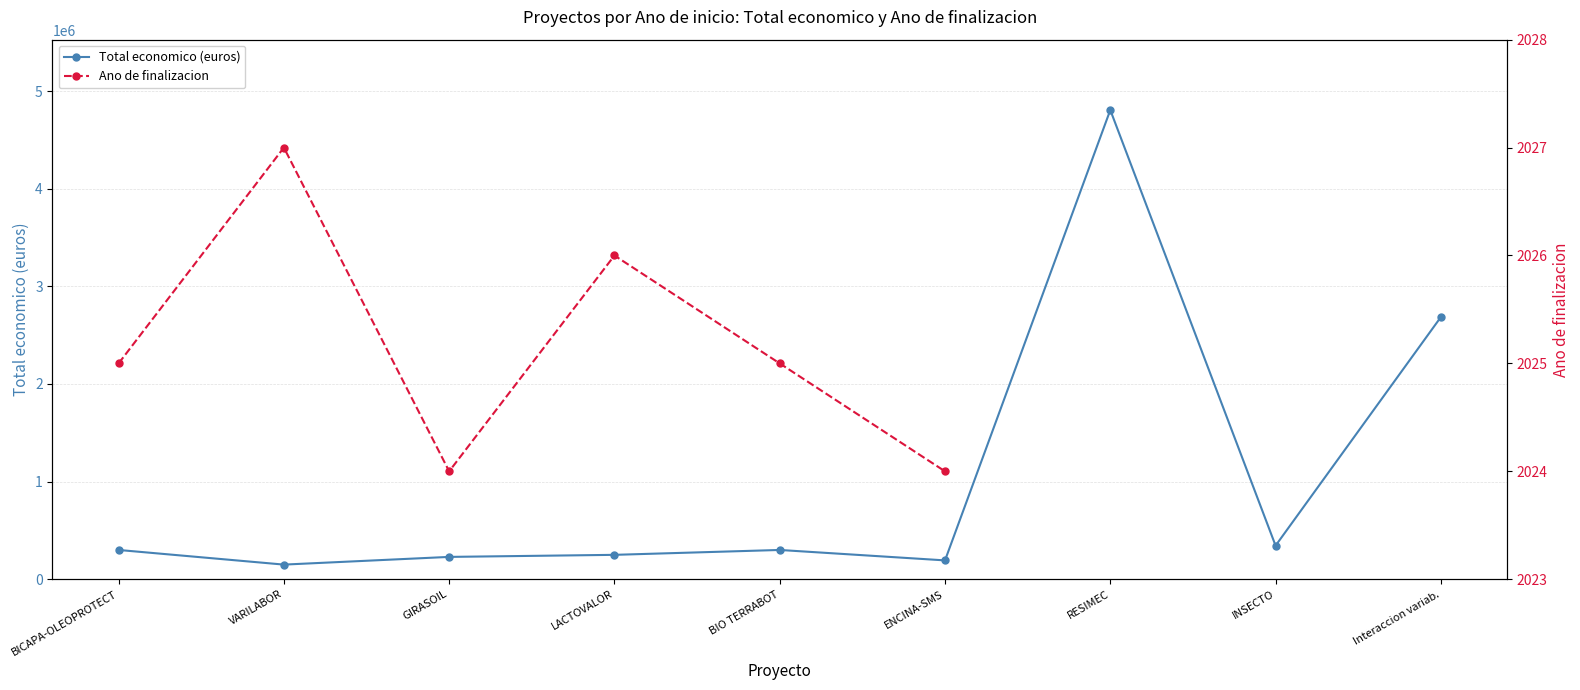

What are all the series names shown in the legend?

Total economico (euros), Ano de finalizacion